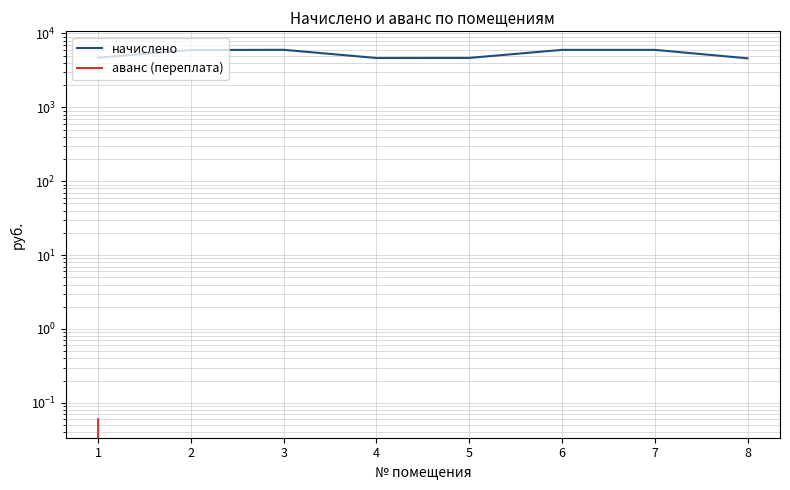

Is it true that начислено equals 2637.6 at 5?

False